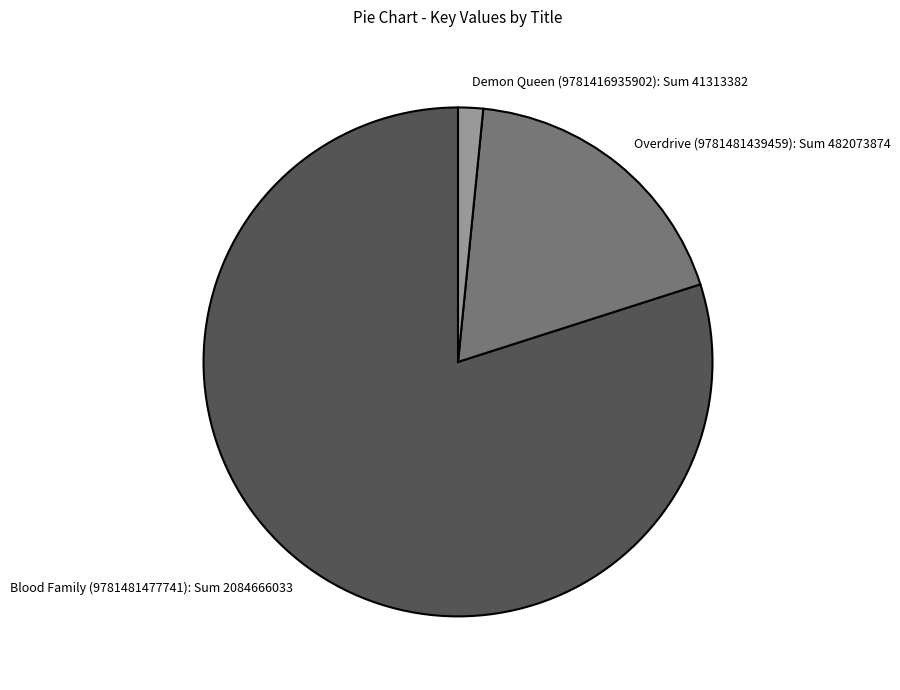

Which slice is the largest?

Blood Family (9781481477741)